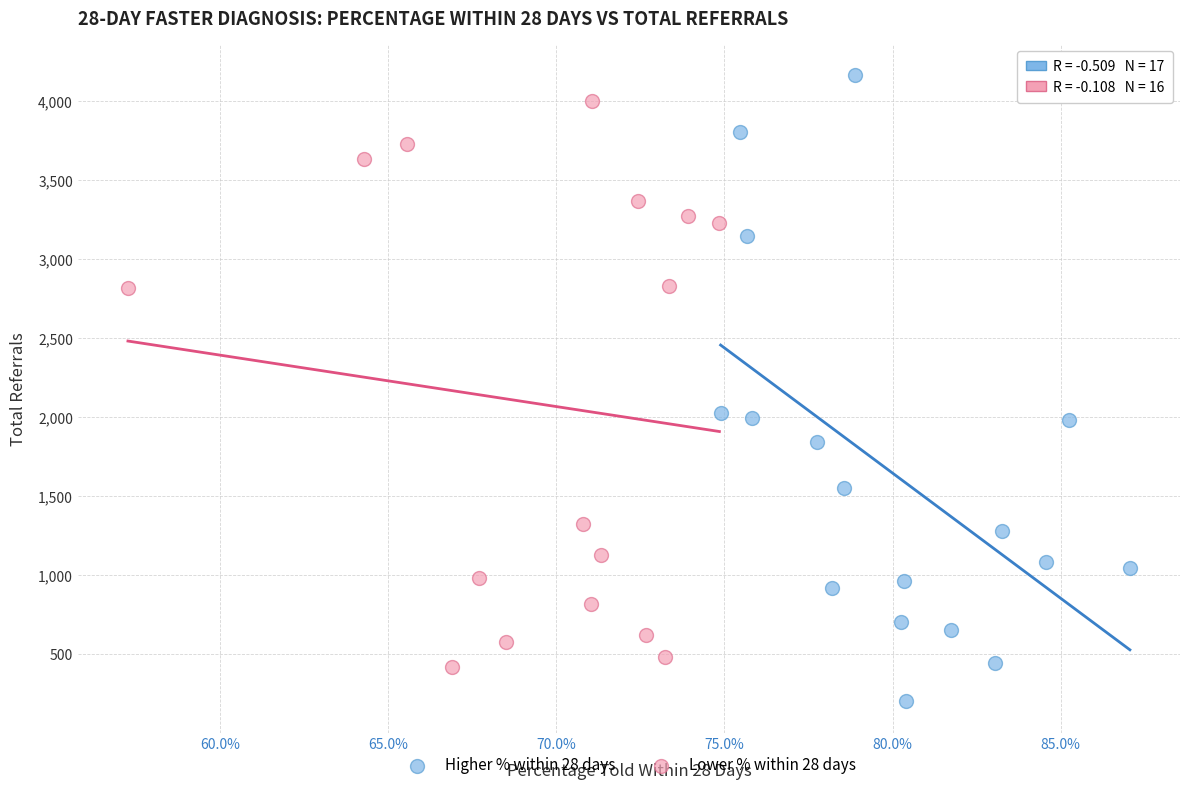

Which series has the largest Y range (max minus min)?

Higher % within 28 days